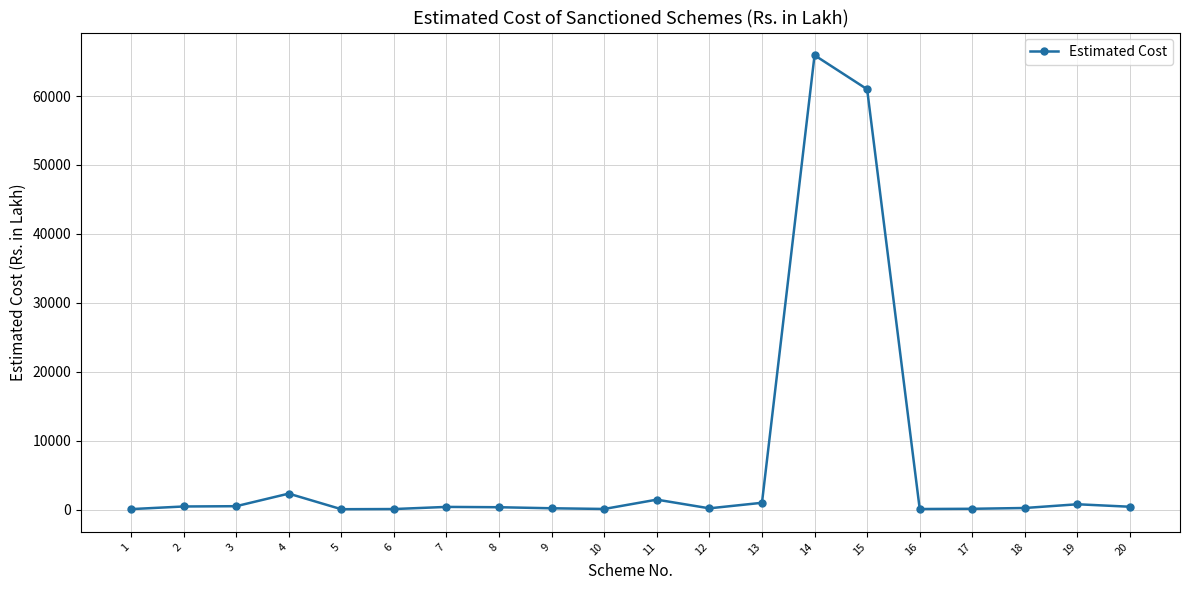

What is the difference between the values at 14 and 6?

65830.8